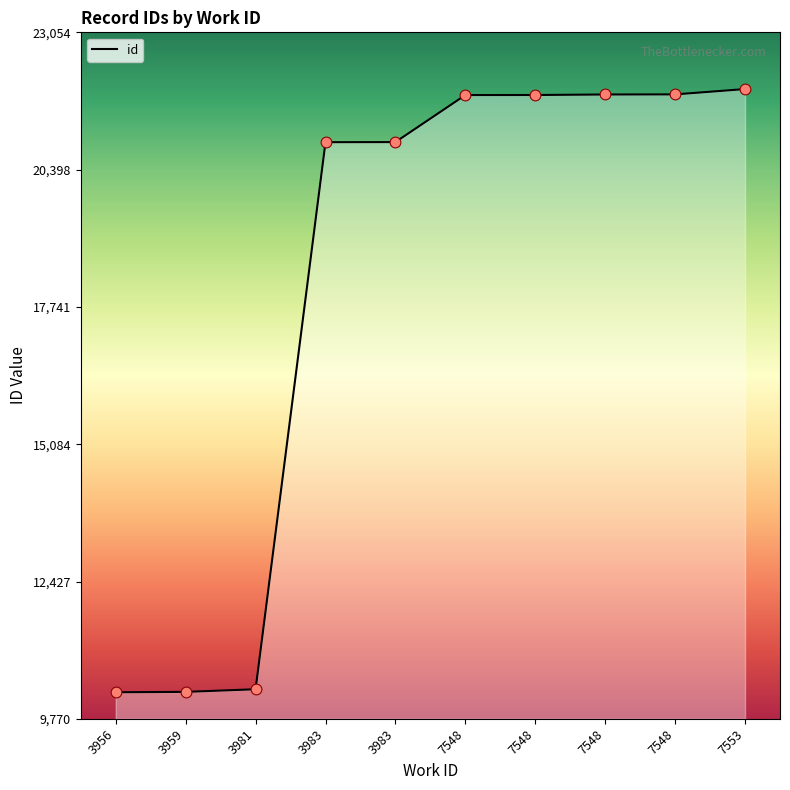

What is the ratio of the value at 7548 to the value at 7548?

1.0